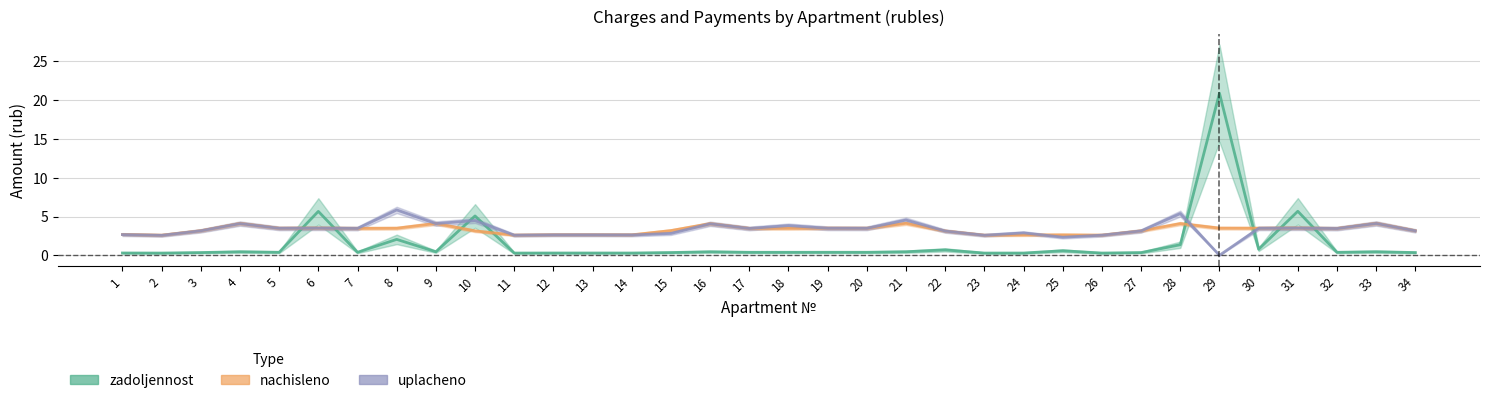

How many lines are shown in the chart?

3